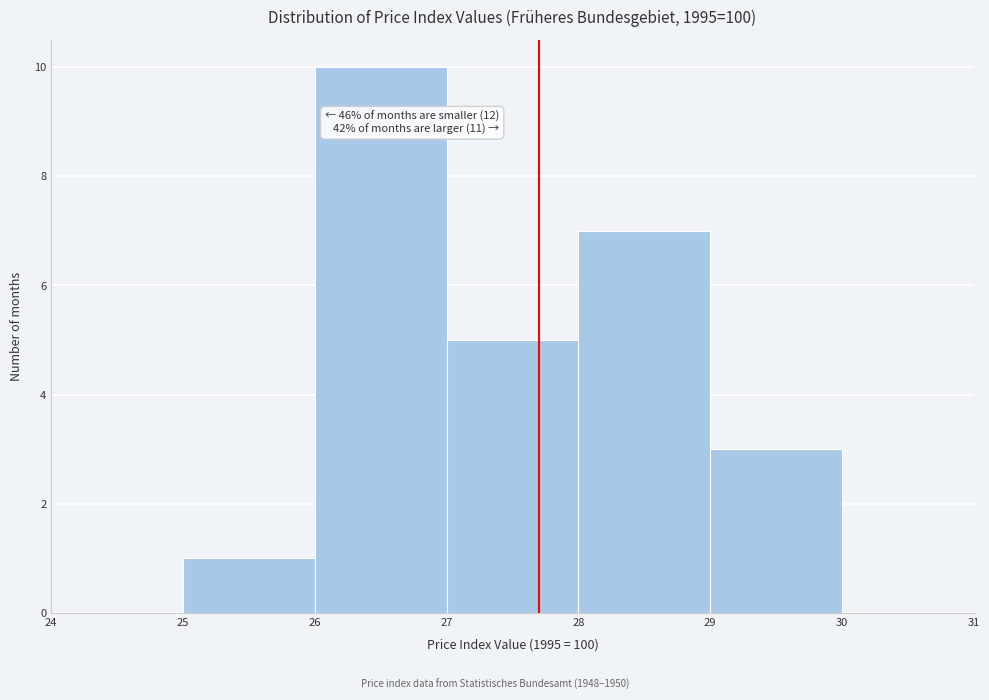

Which range on the x-axis has the tallest bar?

26 to 27